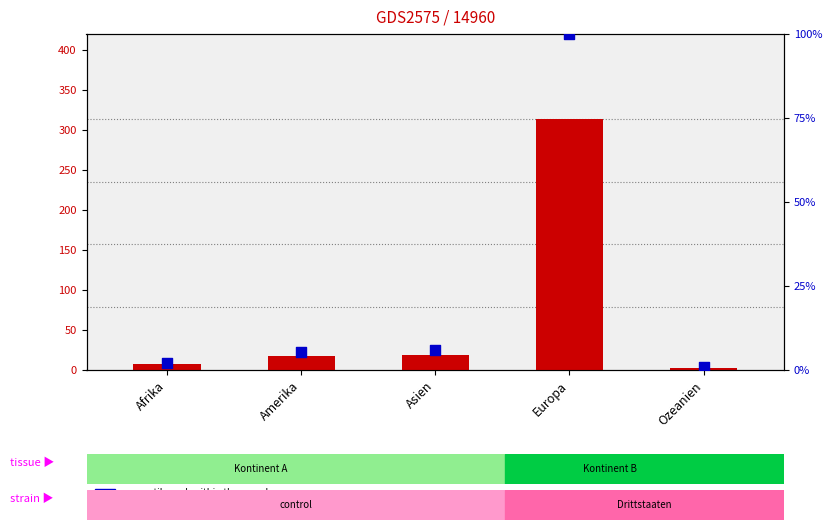

Is the value of percentile rank within the sample at Ozeanien greater than the value of count at Ozeanien?

No